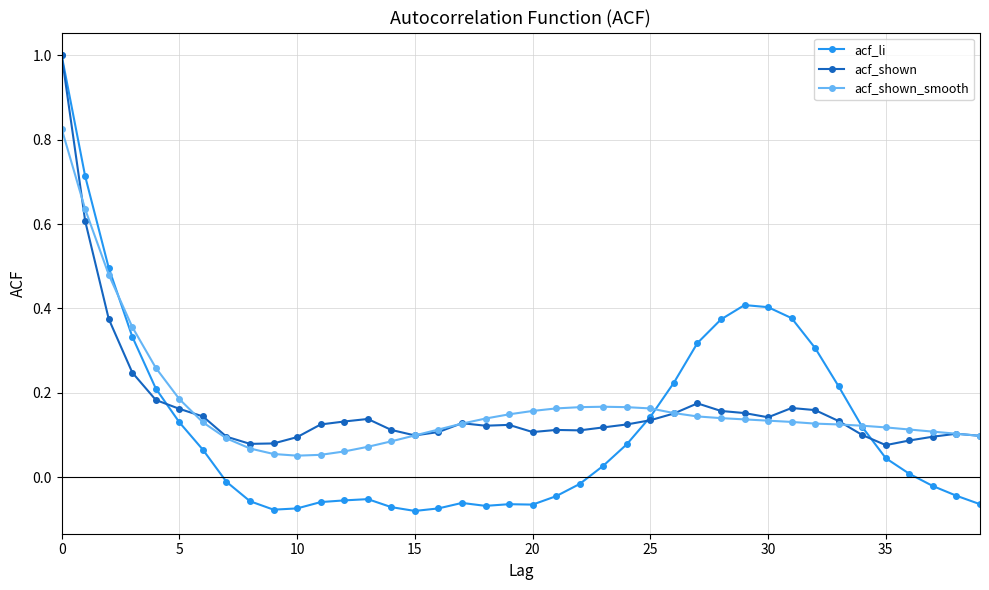

What are all the series names shown in the legend?

acf_li, acf_shown, acf_shown_smooth